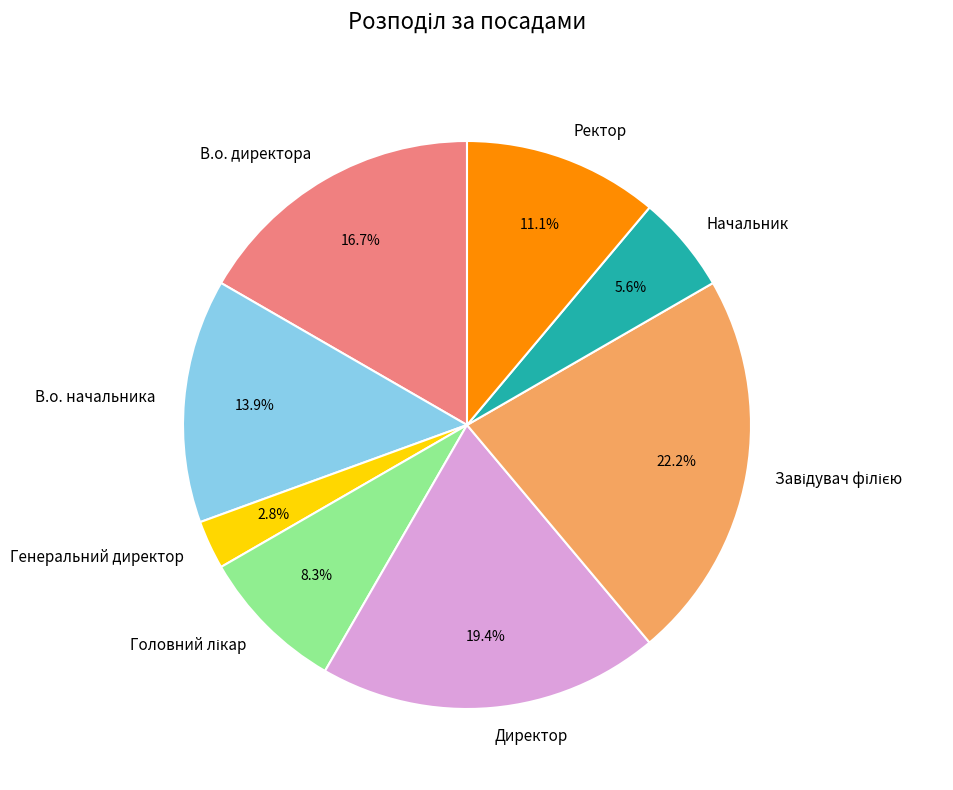

What percentage is the В.о. начальника slice, to the nearest percent?

14%